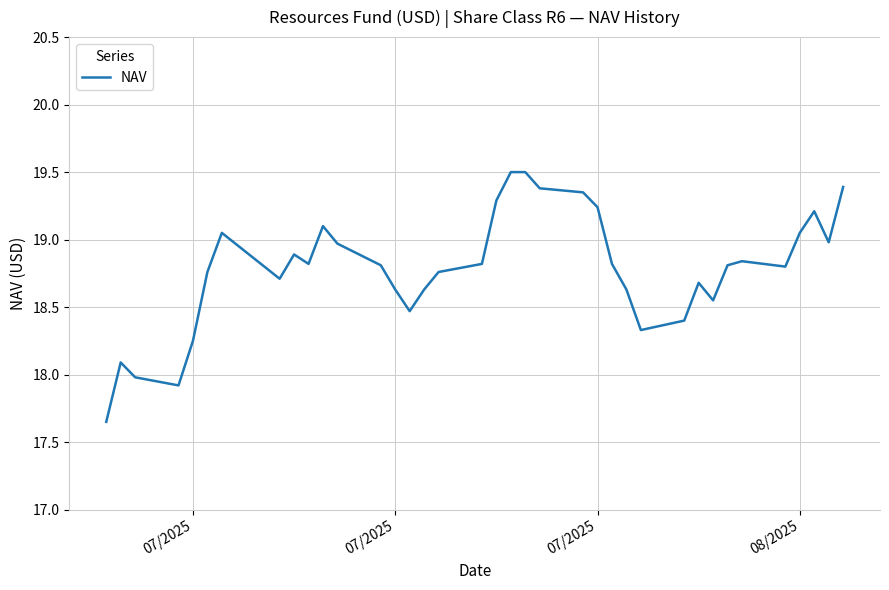

Does the chart have visible grid lines?

Yes